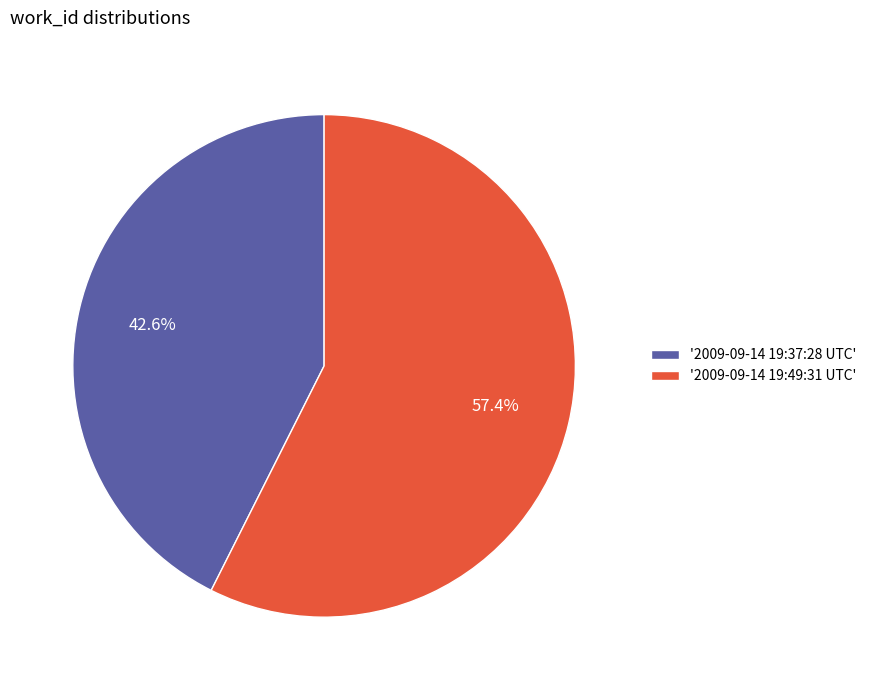

What percentage do '2009-09-14 19:49:31 UTC' and '2009-09-14 19:37:28 UTC' together represent?

100.0%